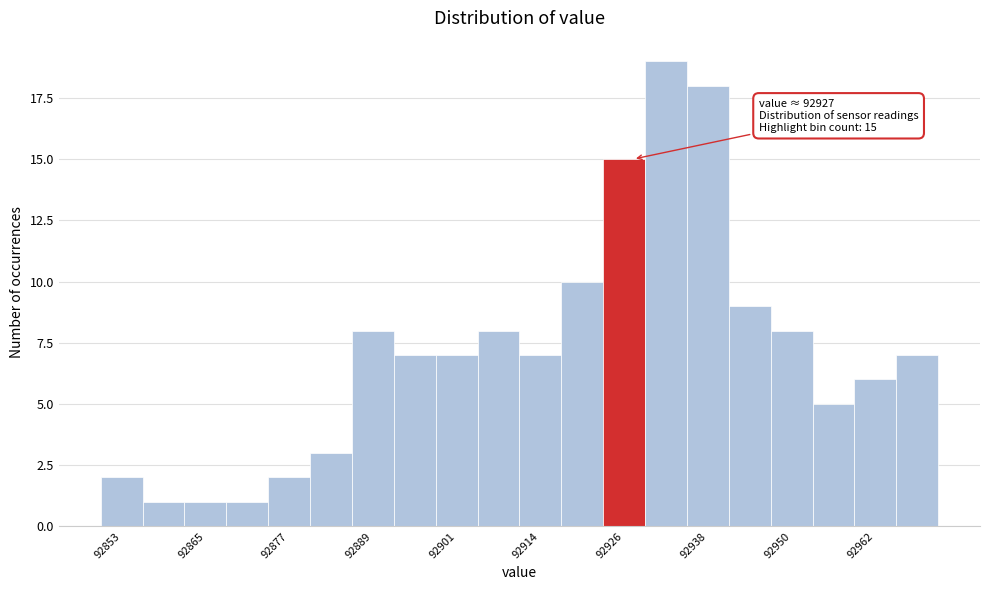

Read against the x-axis, roughly where is the centre of the tallest bar?

92932